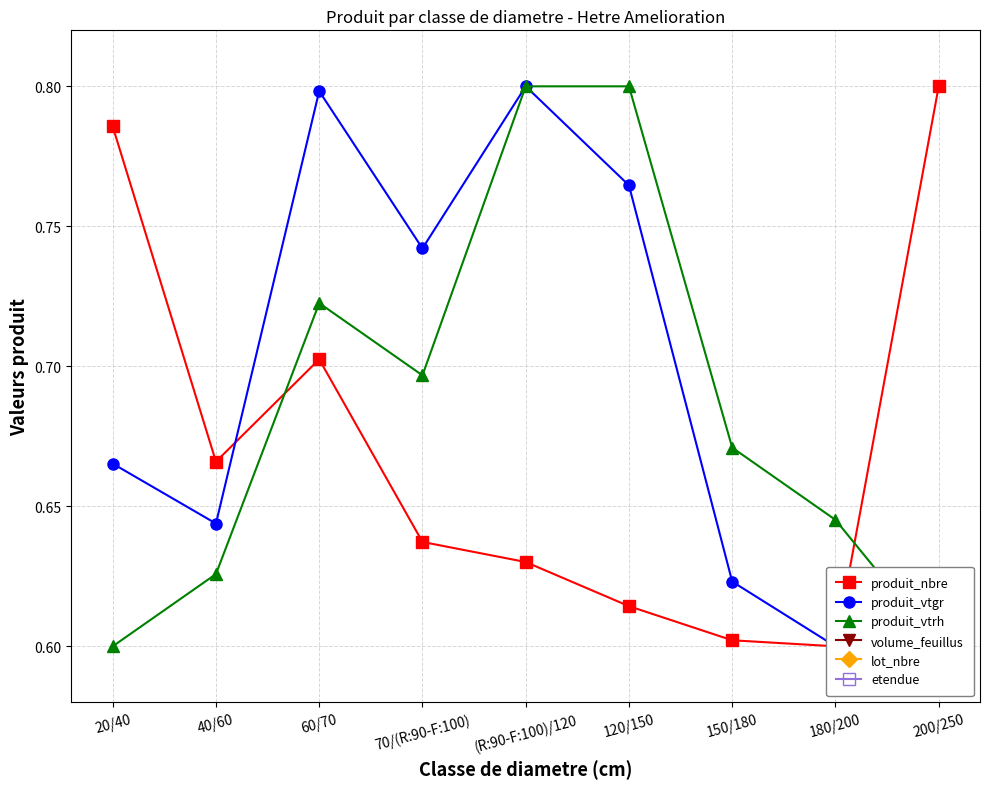

What position from the left is 150/180?

7